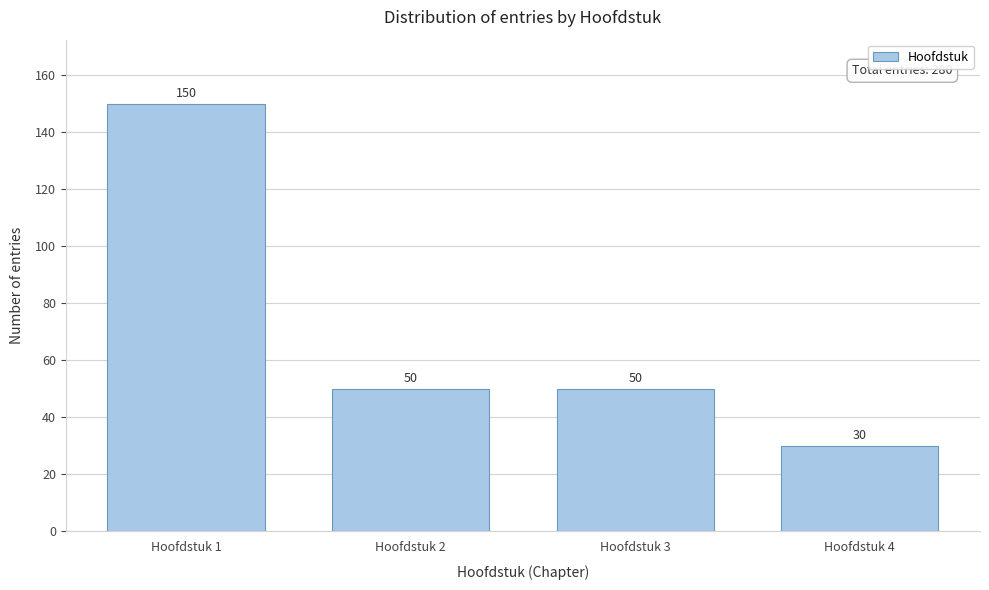

Reading left to right, list all the values displayed in this chart.

150	50	50	30